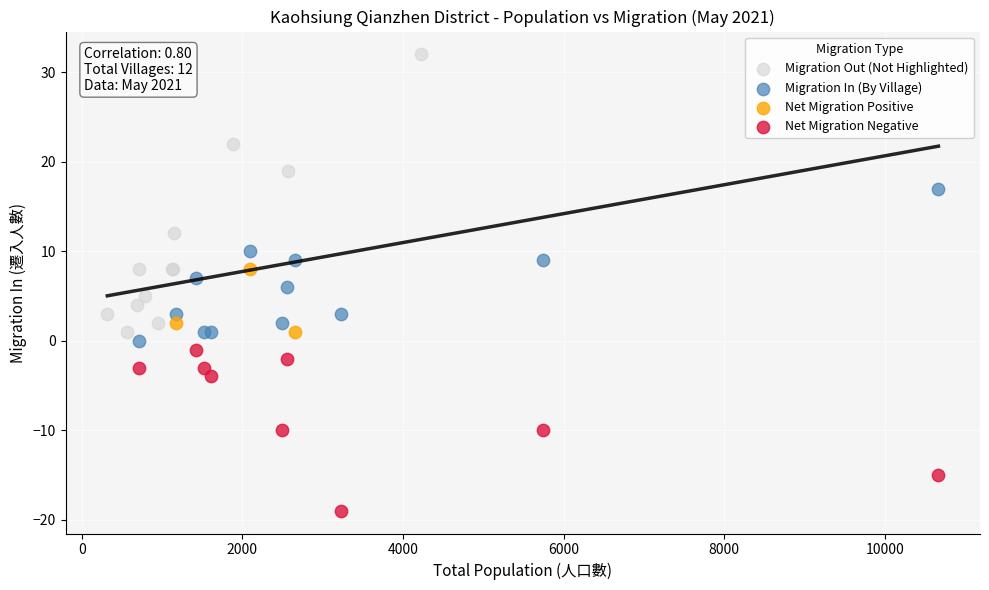

Which series has the largest Y range (max minus min)?

Migration Out (Not Highlighted)